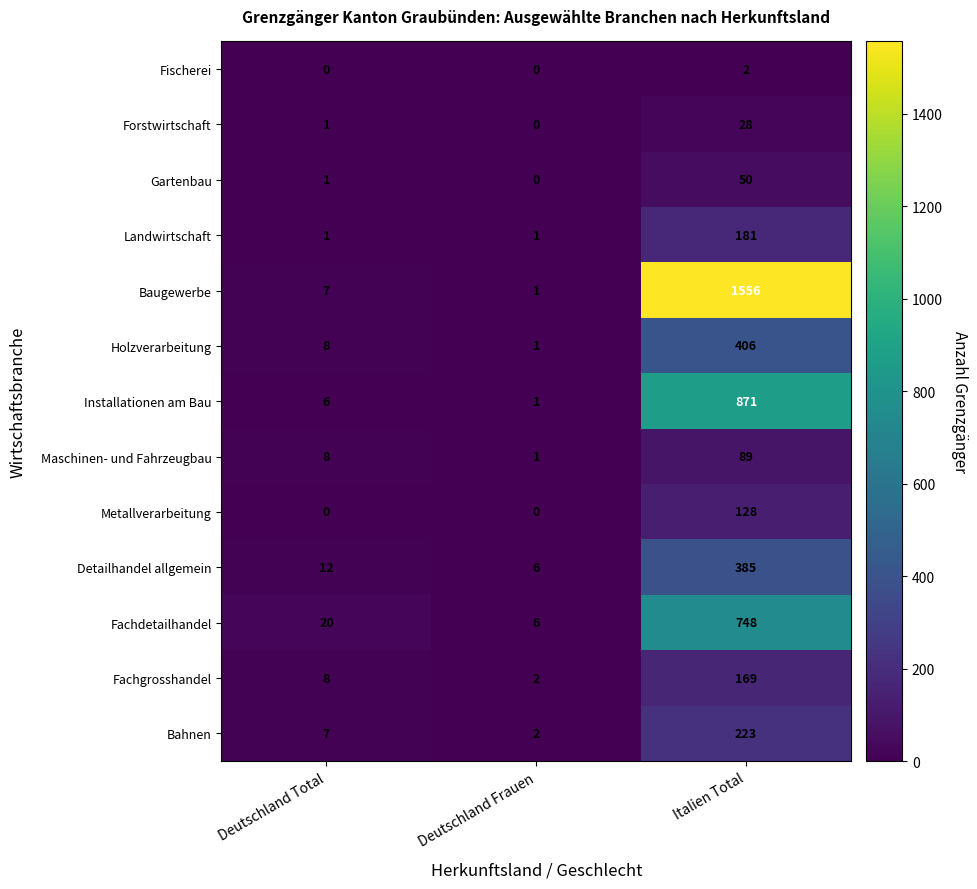

What is the sum of all Landwirtschaft values?

183